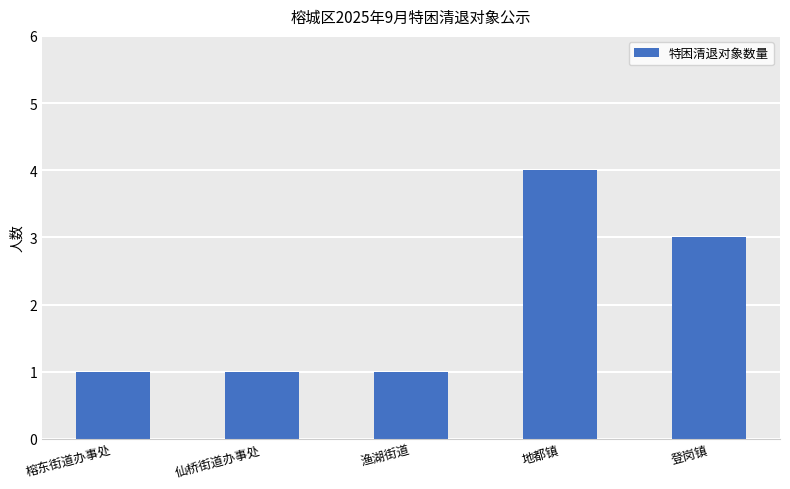

What is the change in value from 榕东街道办事处 to 地都镇?

+3